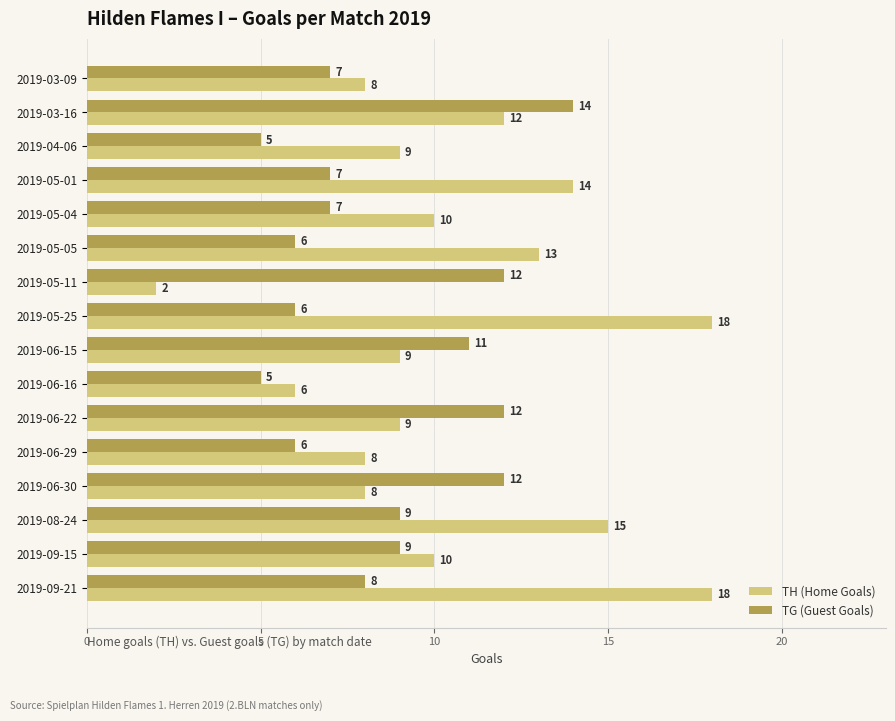

What value does the TG (Guest Goals) series have at 2019-06-16?

5